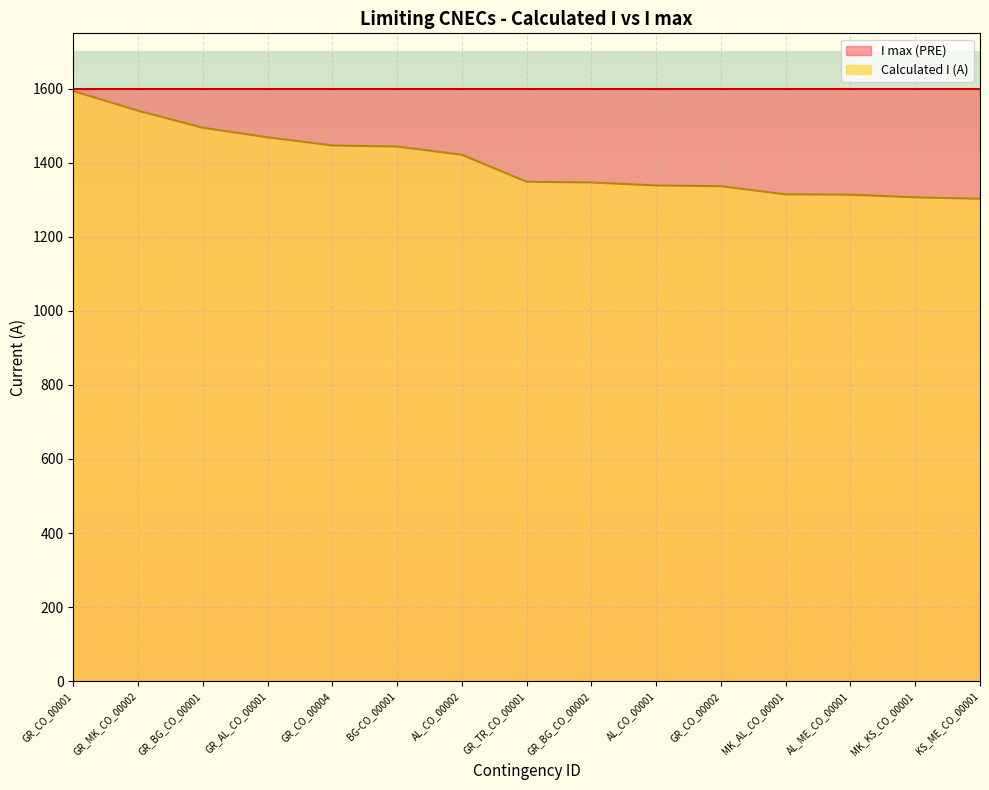

What is the maximum value shown in the chart?

1600